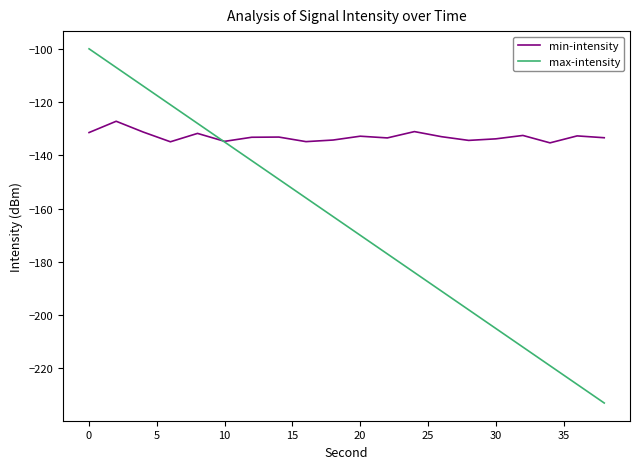

What is the minimum value shown in the chart?

-233.0